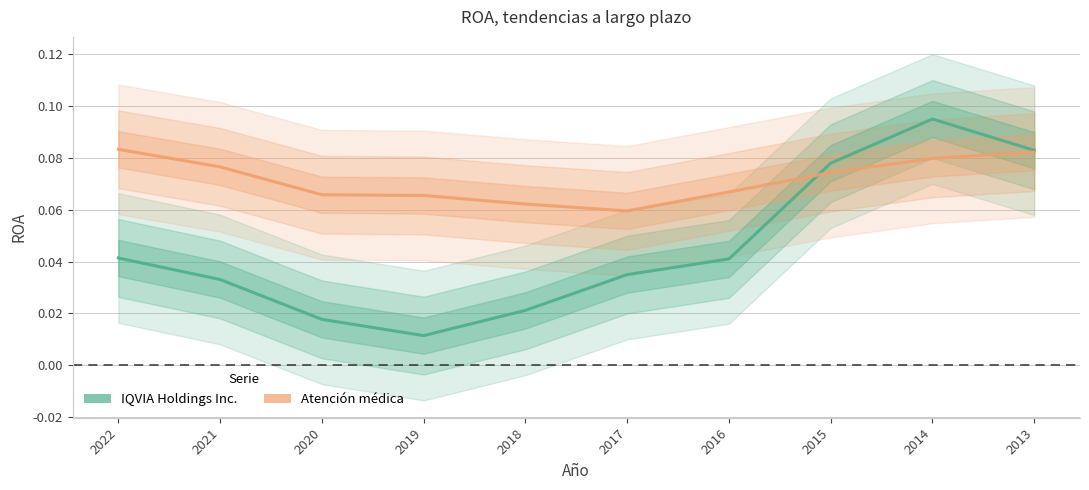

Between 2020 and 2017, which series saw the biggest shift?

IQVIA Holdings Inc.